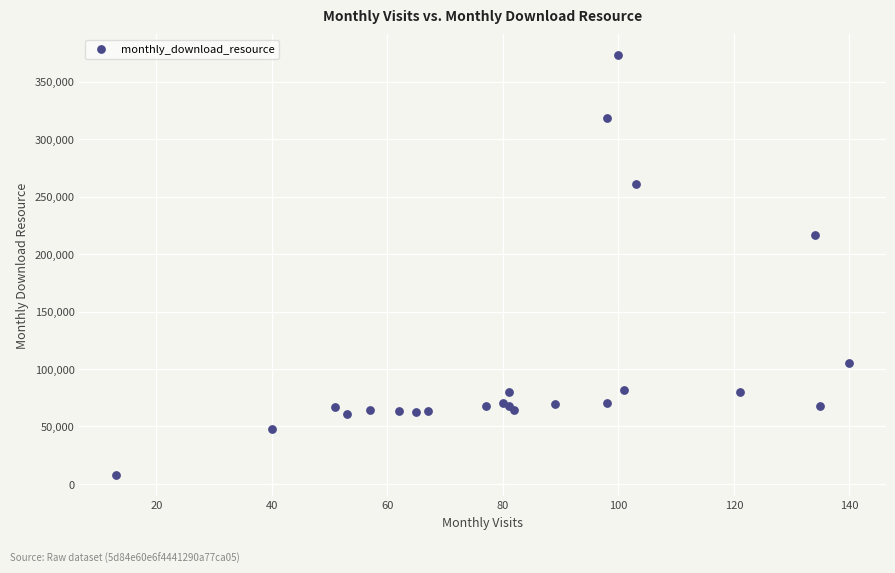

What Y value in the scatter plot is closest to 190354?

216977